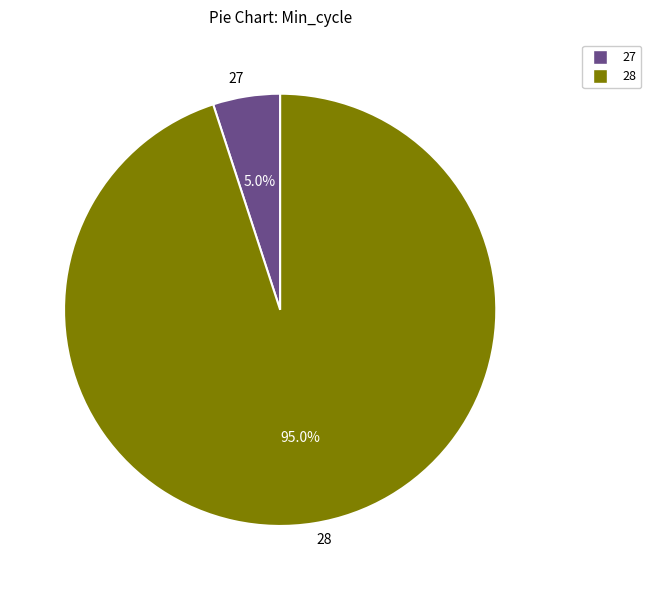

Is 28 the majority of the pie?

Yes